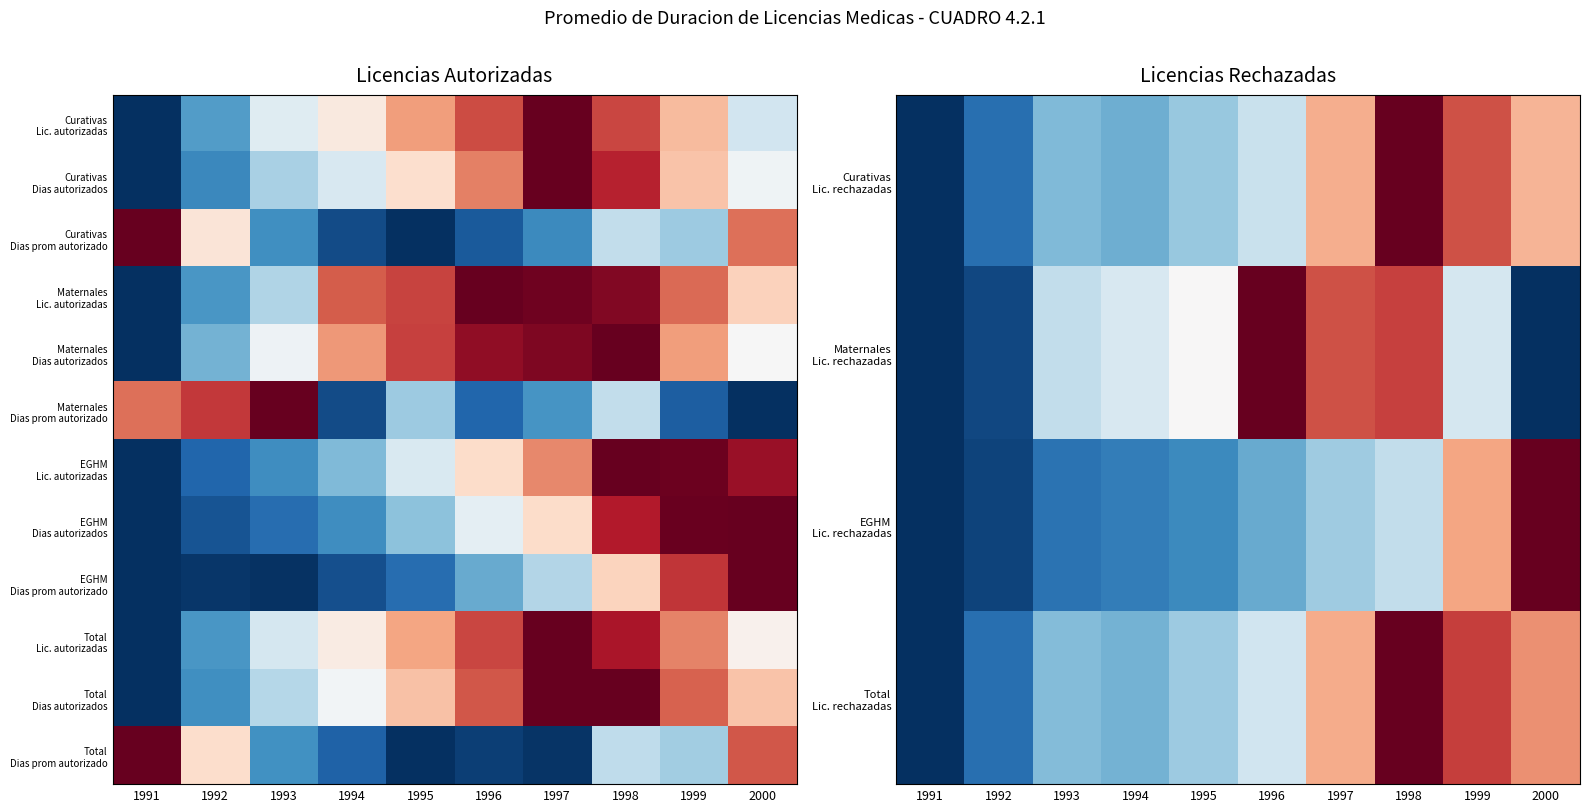

What is the sum of the Curativas Lic. rechazadas values at 1996 and 1993?

0.7